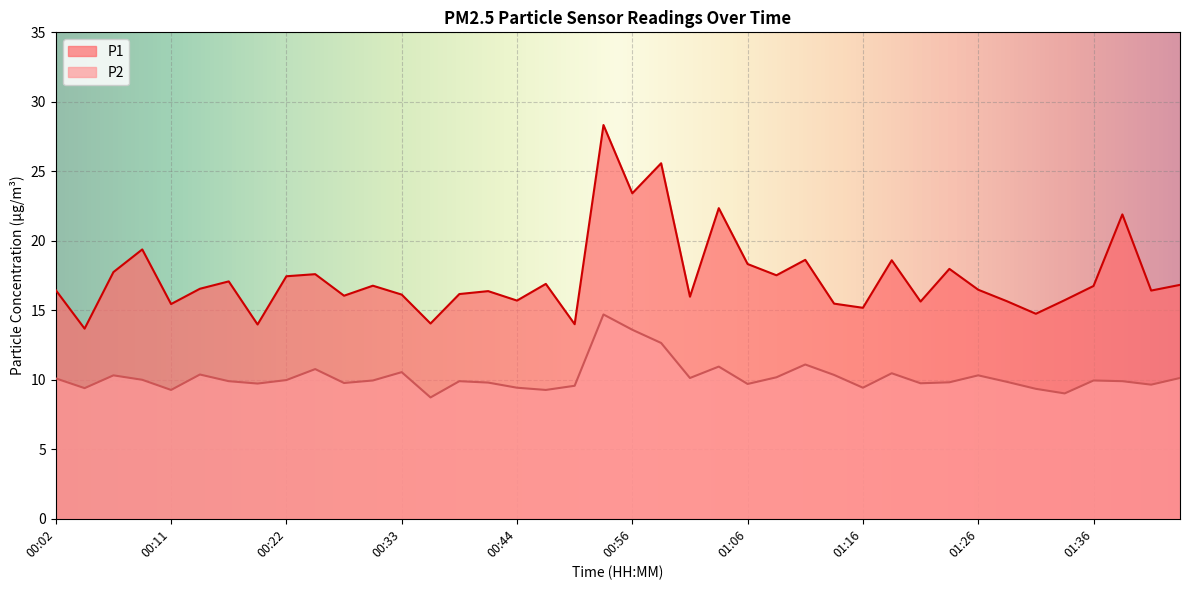

True or false: P2 and P1 cross at least once.

False